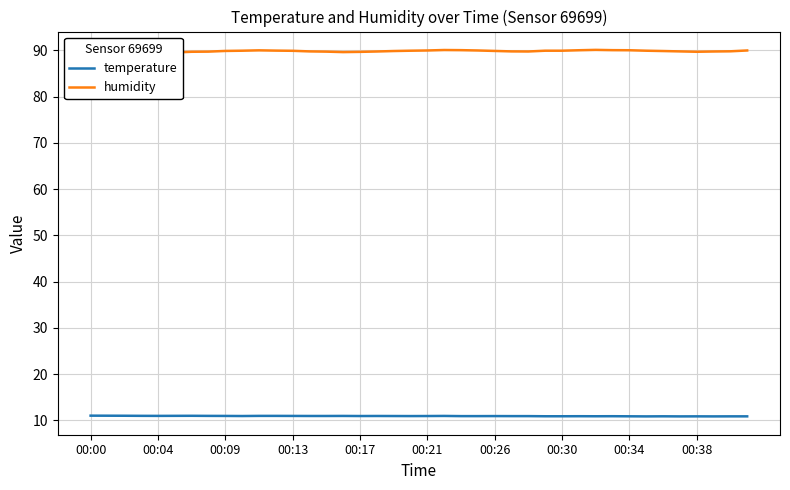

True or false: humidity and temperature intersect in this chart.

False